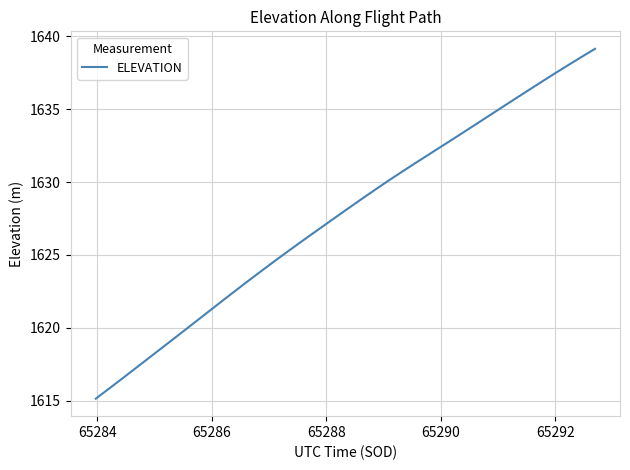

What is the minimum value shown in the chart?

1615.1